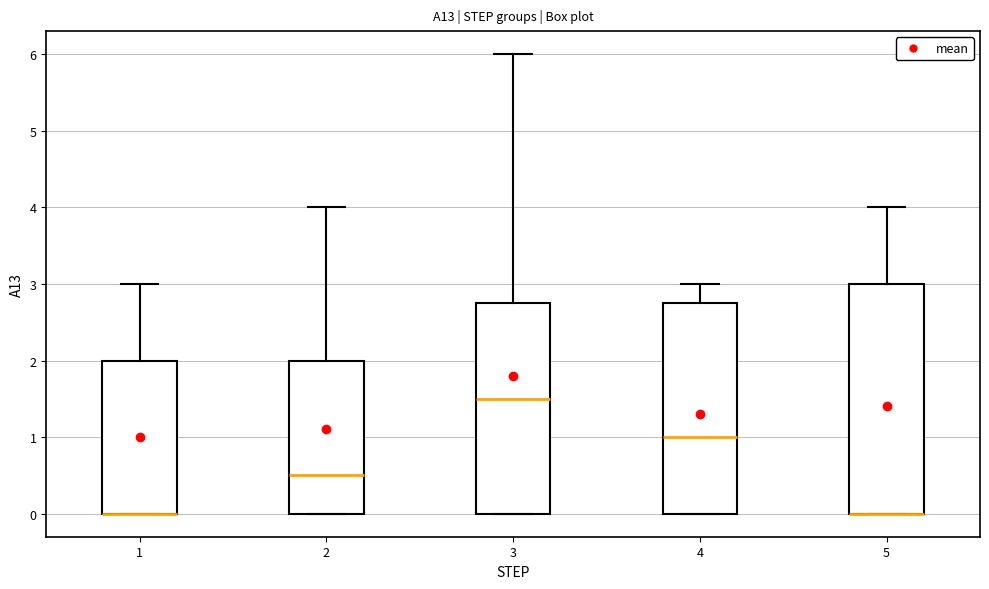

Reading left to right, read every box against the y-axis: the position of its median line, the range the box covers, and the ends of its whiskers. The values are not printed on the chart, so give them approximately, as read against the axis.

1: median 0.0 (drawn on the box's lower edge), box 0.0 to 2.0, whiskers 0.0 to 3.0
2: median 0.5, box 0.0 to 2.0, whiskers 0.0 to 4.0
3: median 1.5, box 0.0 to 2.8, whiskers 0.0 to 6.0
4: median 1.0, box 0.0 to 2.8, whiskers 0.0 to 3.0
5: median 0.0 (drawn on the box's lower edge), box 0.0 to 3.0, whiskers 0.0 to 4.0